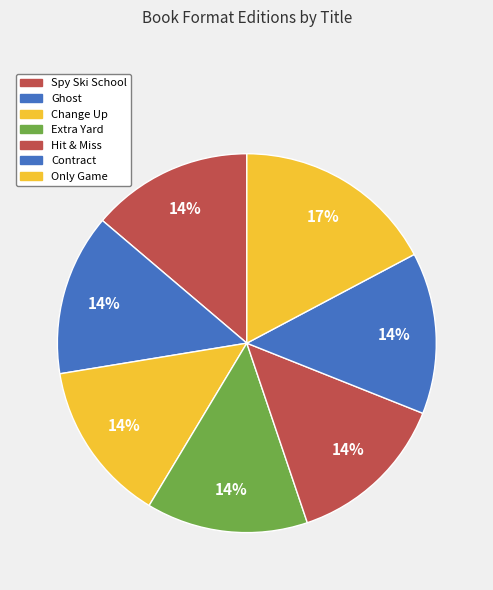

Is there a majority slice in this chart?

No